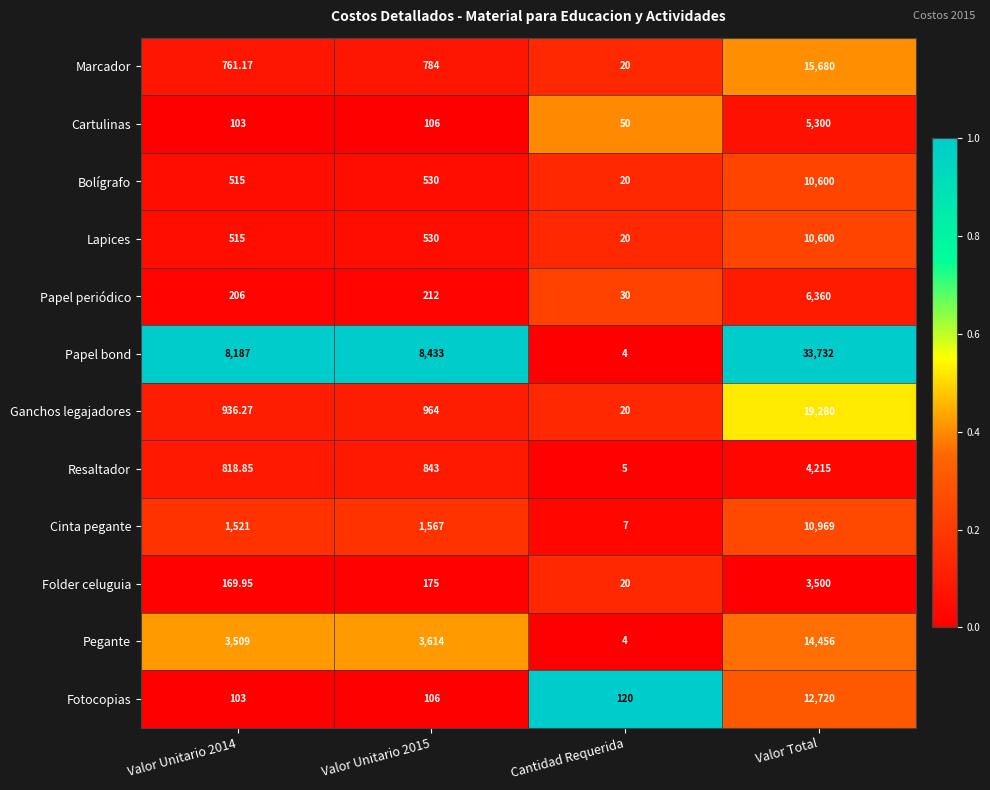

How many data points in Papel periódico are less than 212?

2